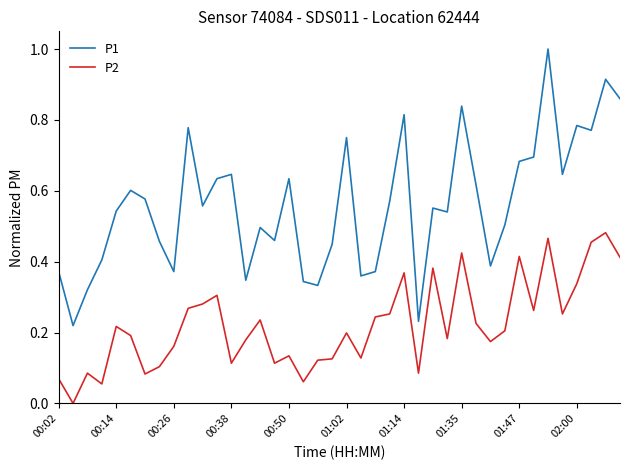

Which series has the largest range (max minus min)?

P1